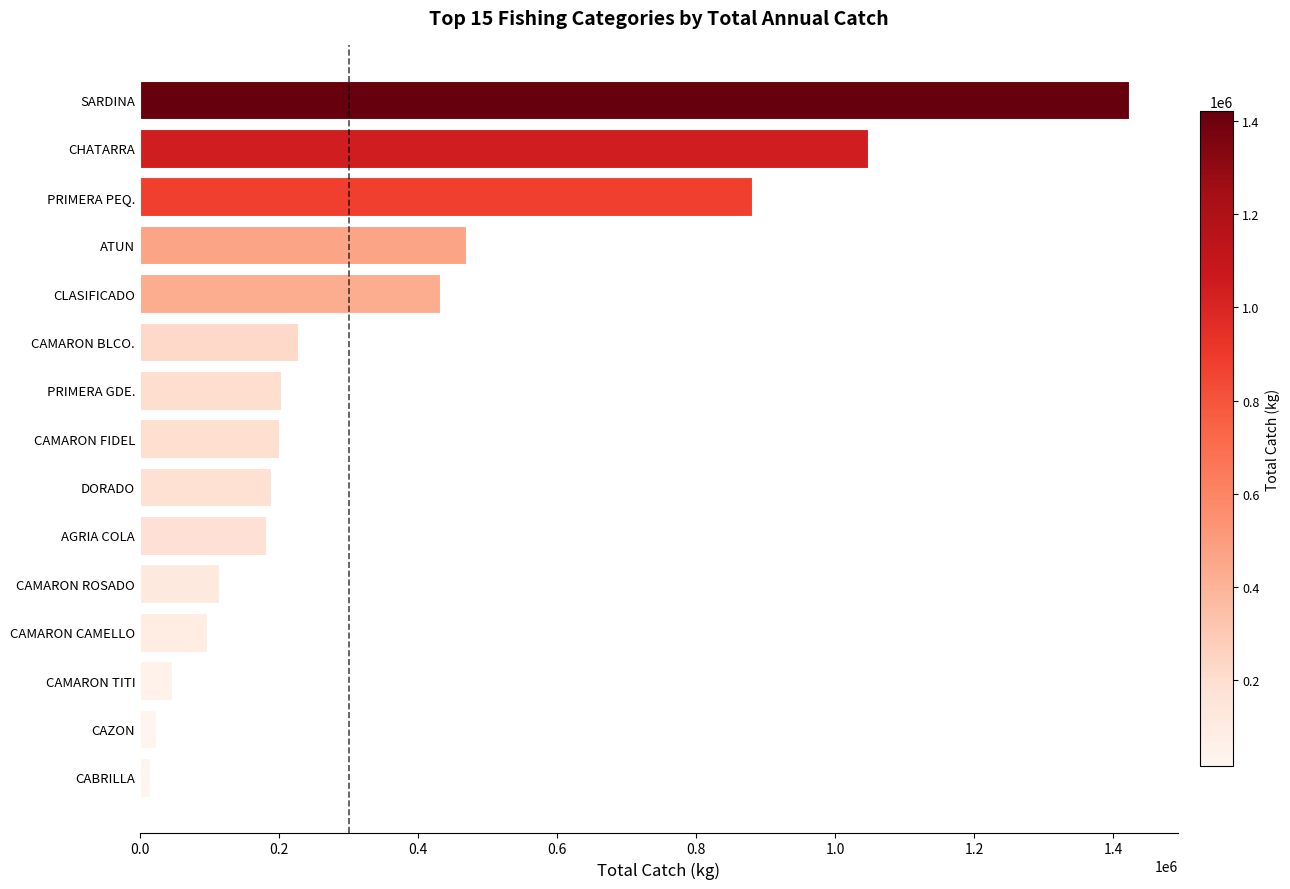

The chart shows a value of 290175 at CAMARON FIDEL. True or false?

False